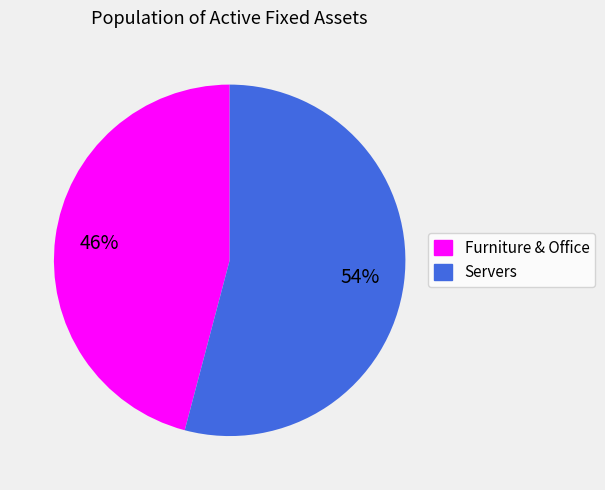

What percentage is the Servers slice, to the nearest percent?

54%